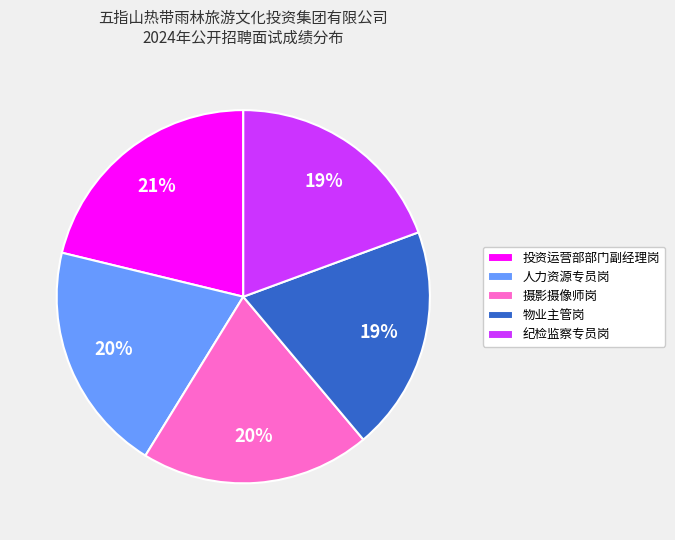

To the nearest percent, what is the difference between the largest and smallest slice percentages?

2%